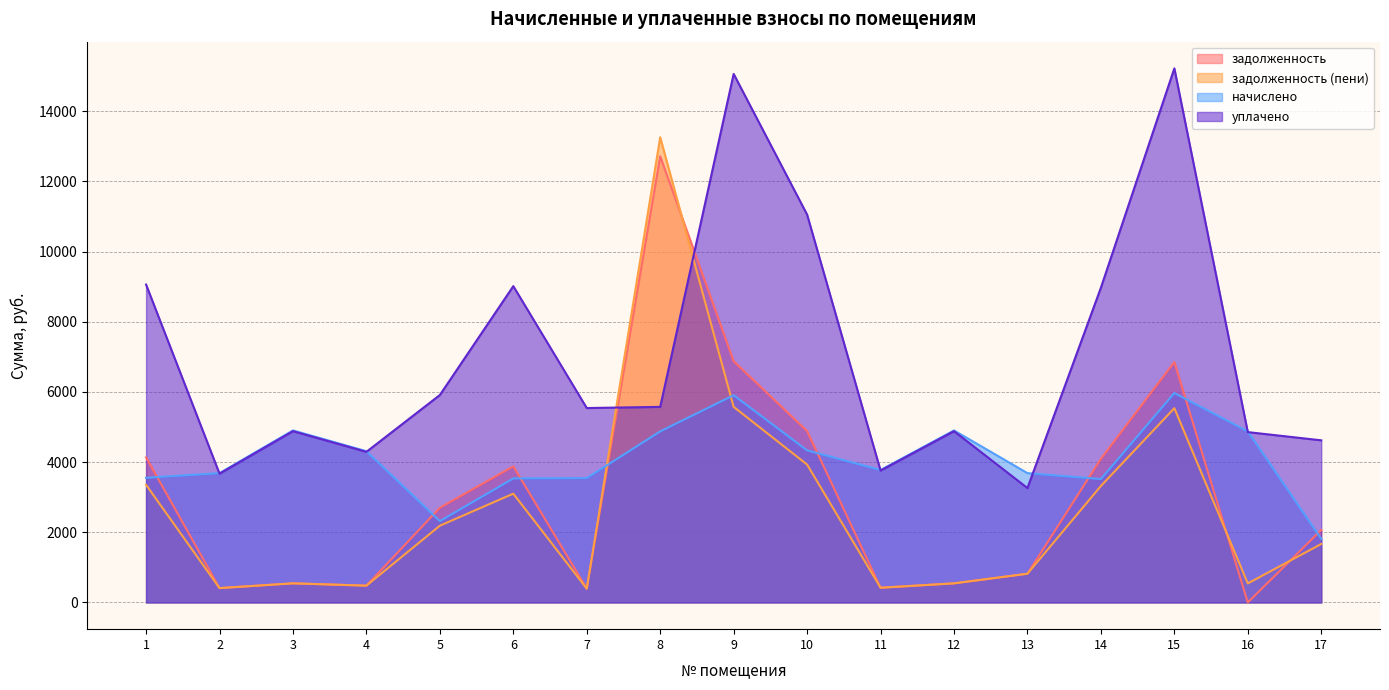

Does the chart display data point markers on the line(s)?

No